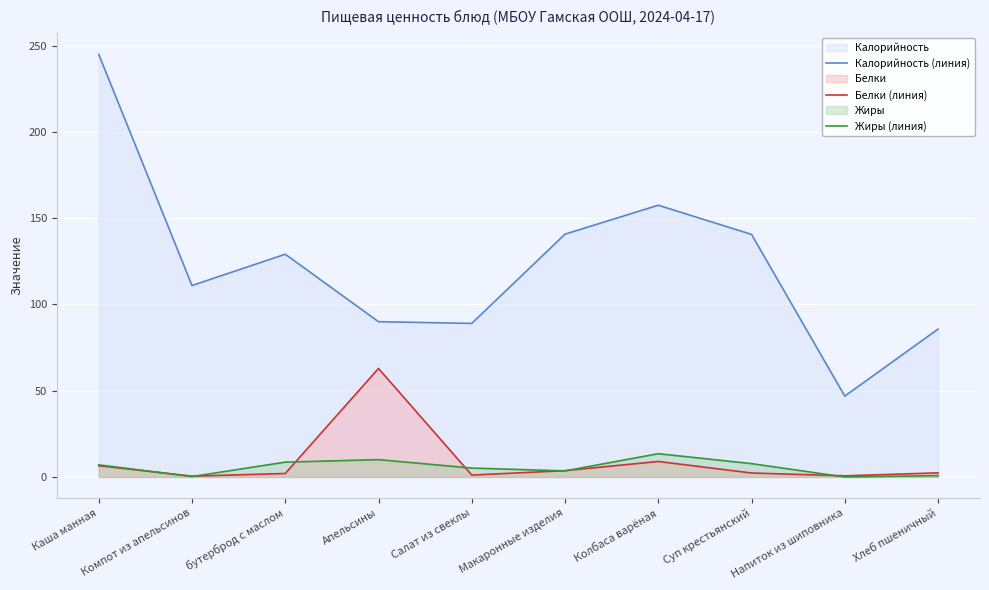

In Калорийность (линия), how many points are higher than both neighbors (excluding endpoints)?

2